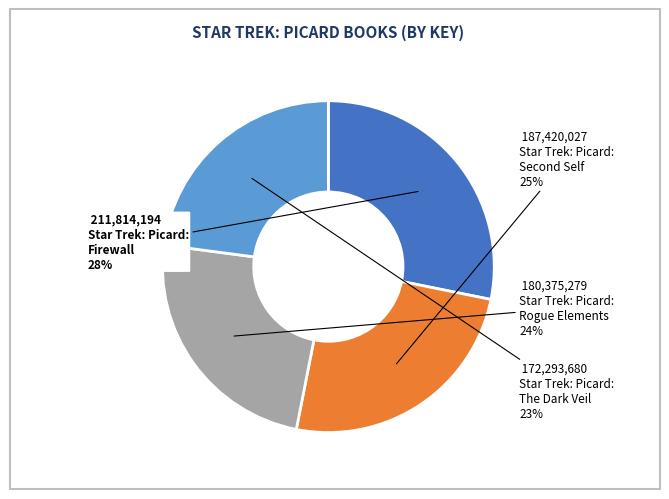

Is there a majority slice in this chart?

No